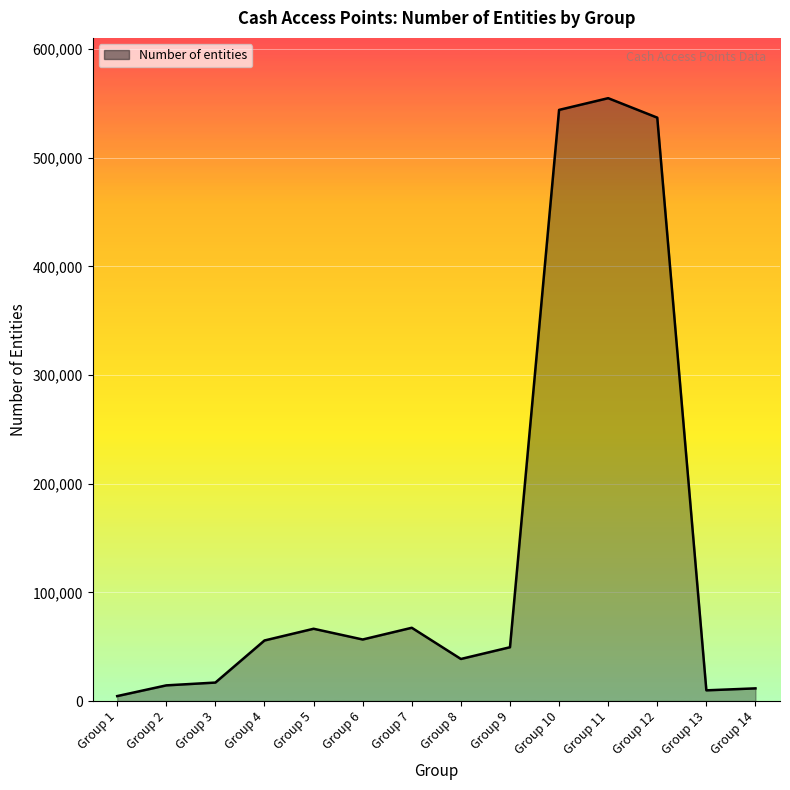

How many series are shown in this chart?

1